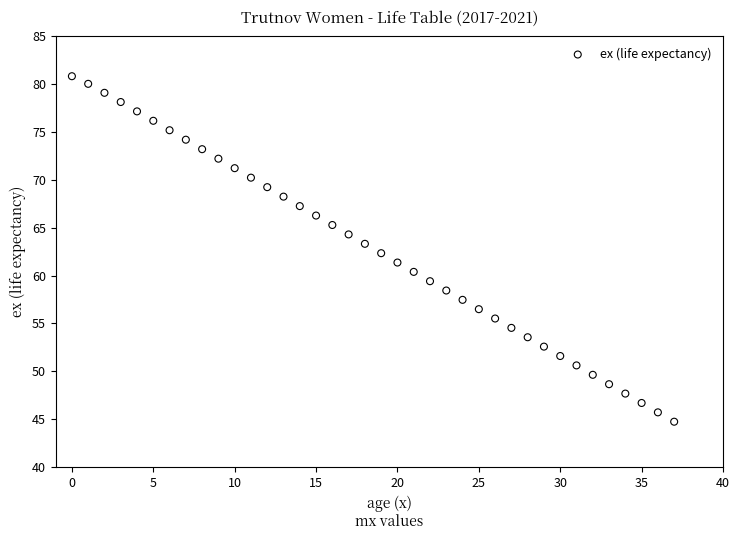

What is the range of Y values (max minus min)?

36.1